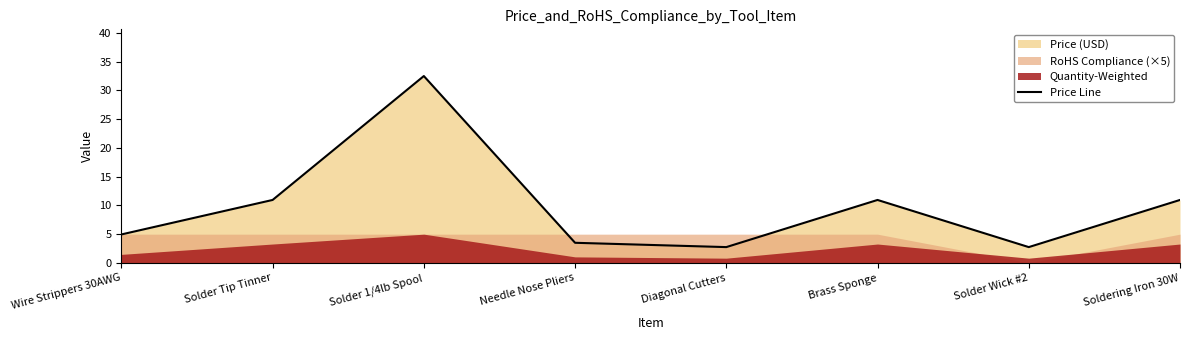

What is the change in value from Solder Tip Tinner to Solder Wick #2?

-8.2